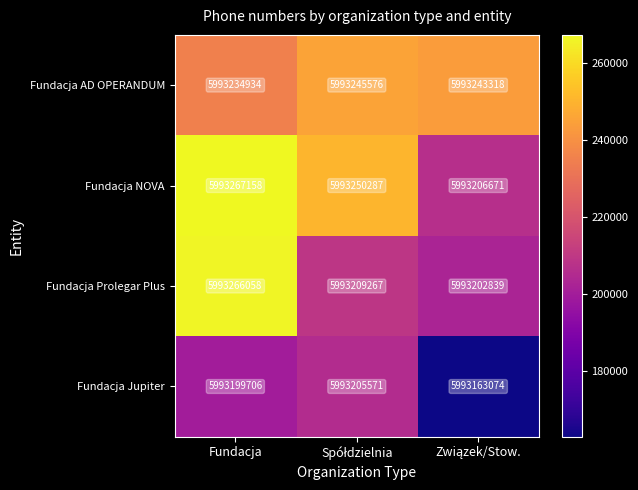

Which series has the widest spread of values?

Fundacja Prolegar Plus